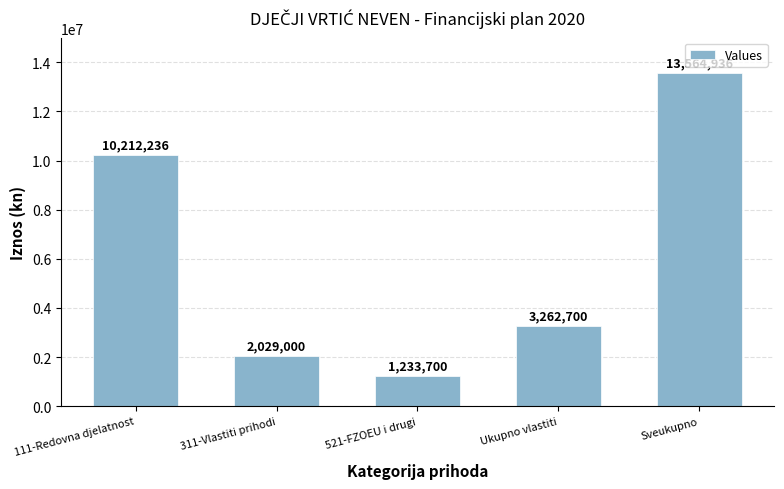

Reading left to right, what are all the values shown in this chart?

10212236	2029000	1233700	3262700	13564936